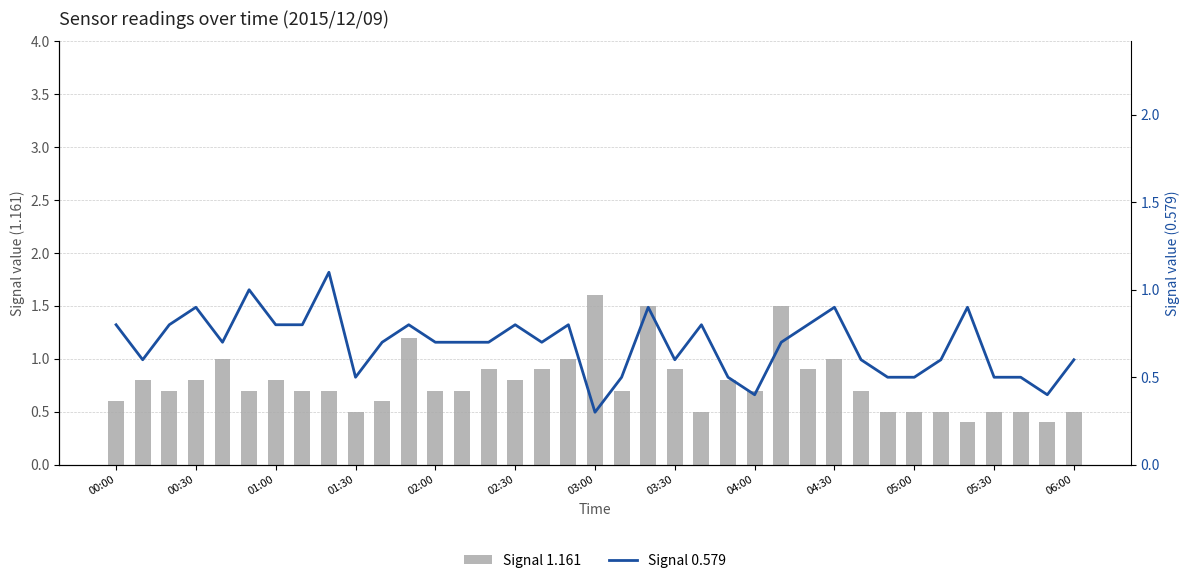

The Signal 0.579 series shows 0.2 at 04:00. True or false?

False